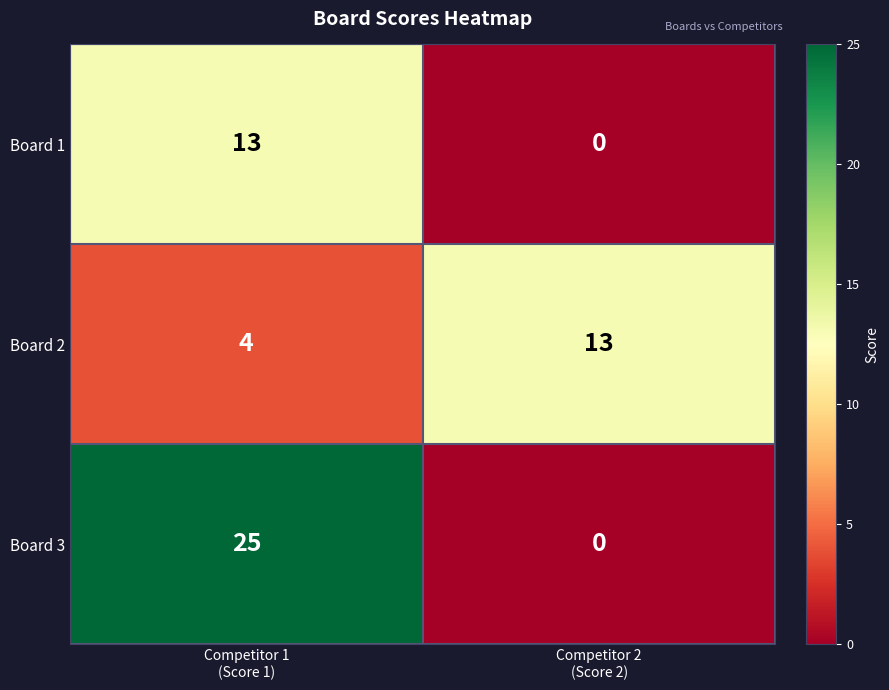

What is the sum of all Board 3 values?

25